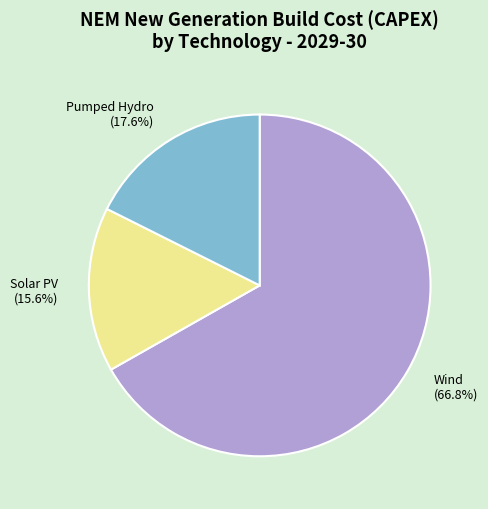

What is the smallest slice in the pie chart?

Solar PV